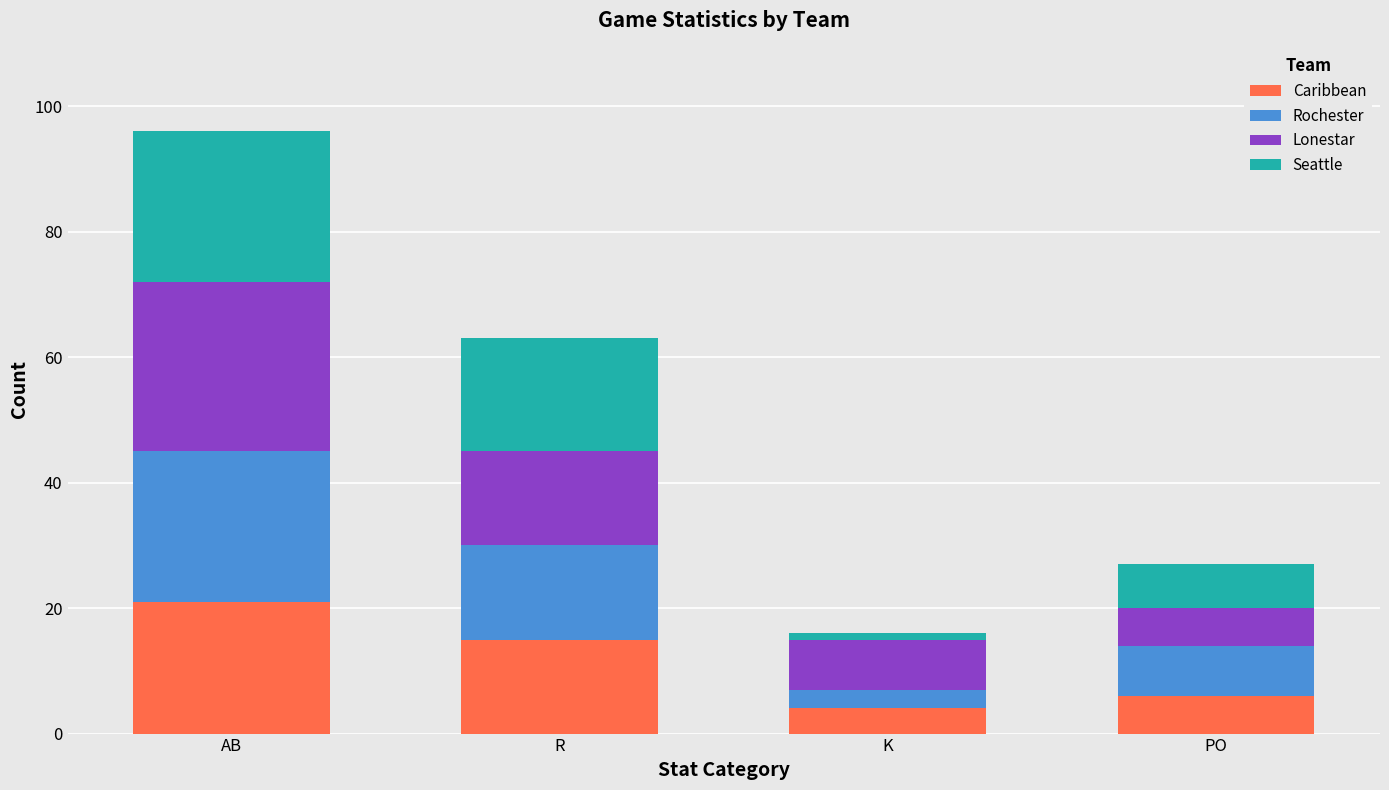

What is the difference between the maximum and minimum values in the Caribbean series?

17